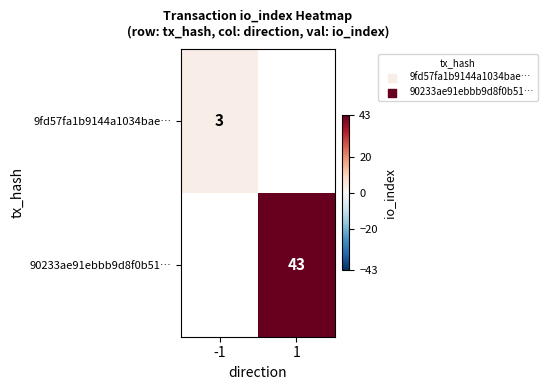

True or false: 9fd57fa1b9144a1034bae… has a value of 4.1 at -1.

False